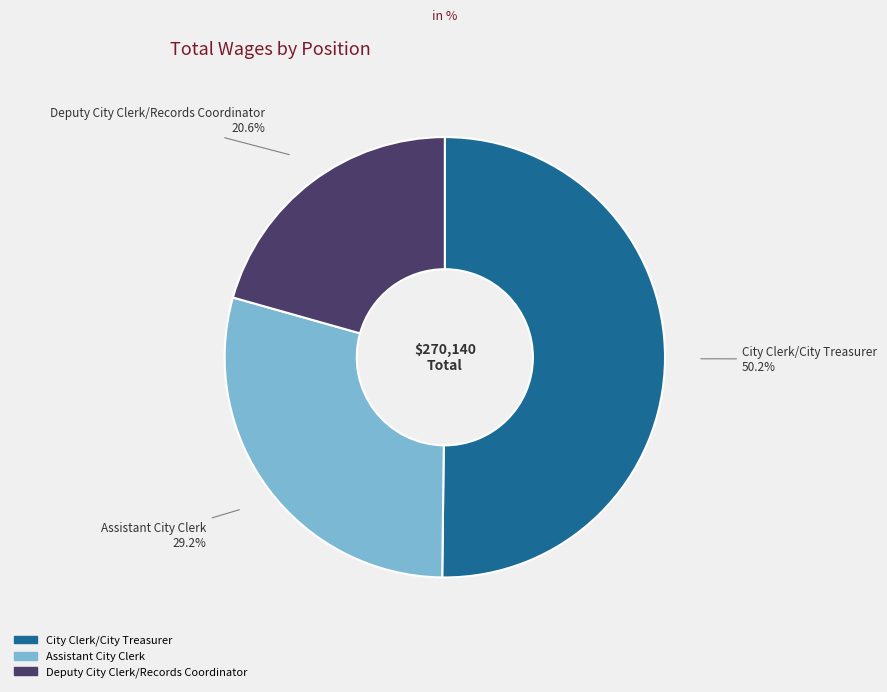

To the nearest percent, what portion does Assistant City Clerk represent?

29%